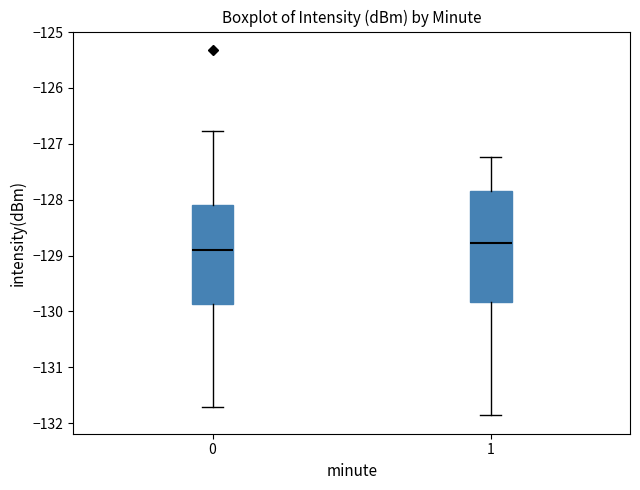

Reading left to right, transcribe this box plot: for each box, give where its median line is, the range the box spans, and where its two whiskers end, as read against the y-axis. The values are not printed on the chart, so give them approximately, as read against the axis.

0: median -128.9, box -129.9 to -128.1, whiskers -131.7 to -126.8
1: median -128.8, box -129.8 to -127.8, whiskers -131.9 to -127.2